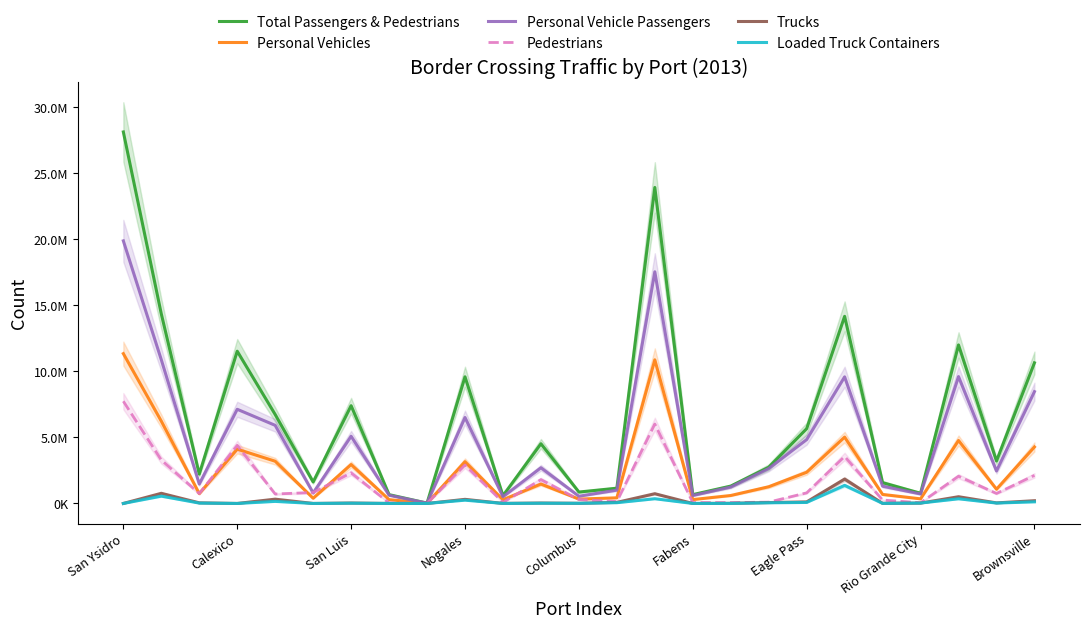

The value of Total Passengers & Pedestrians at Fabens is 2883844. True or false?

False